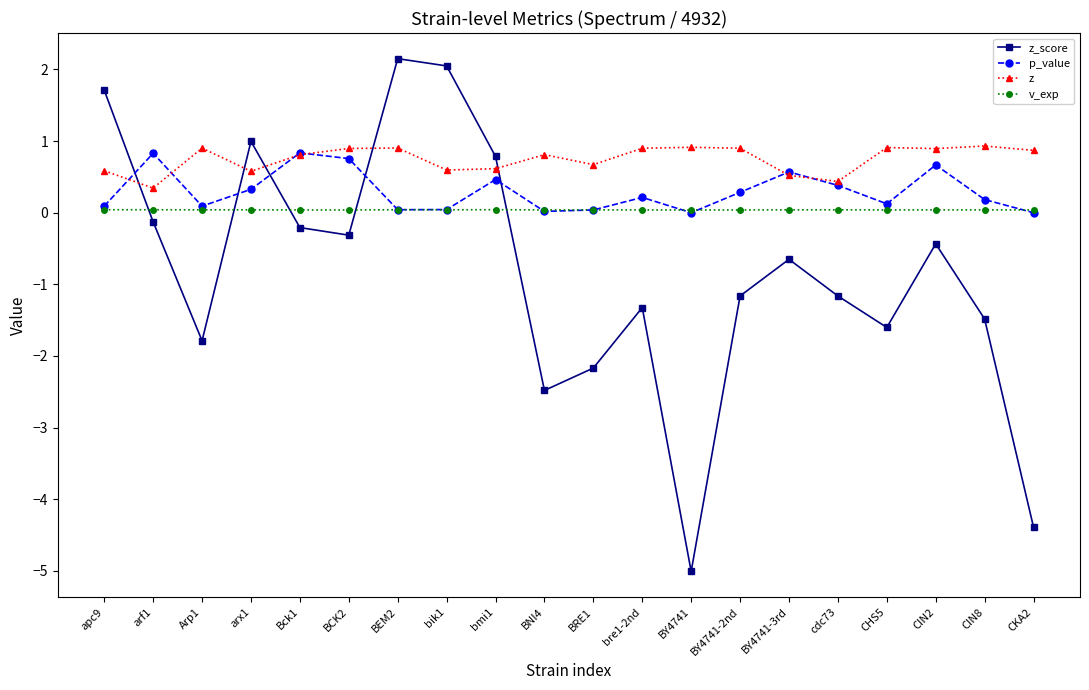

List the series in order of their overall mean, highest first.

z, p_value, v_exp, z_score